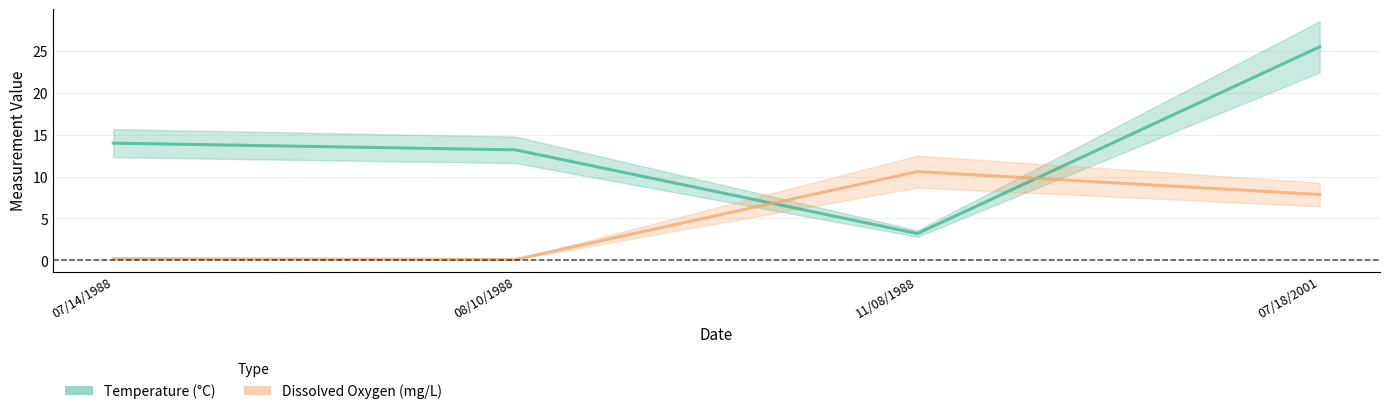

The Dissox series shows 0.1 at 07/14/1988. True or false?

False